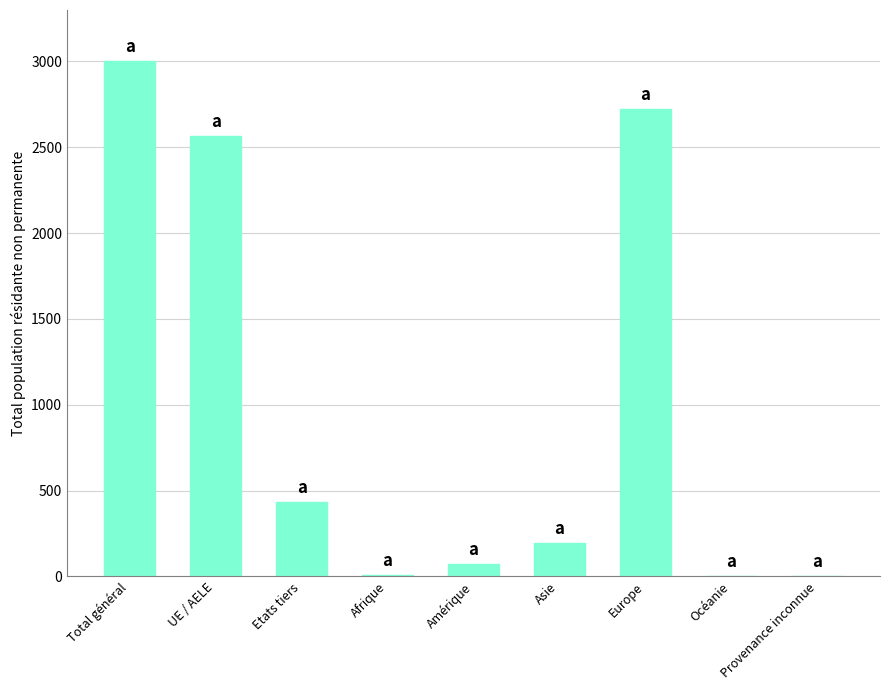

What is the difference between the values at Asie and Océanie?

191